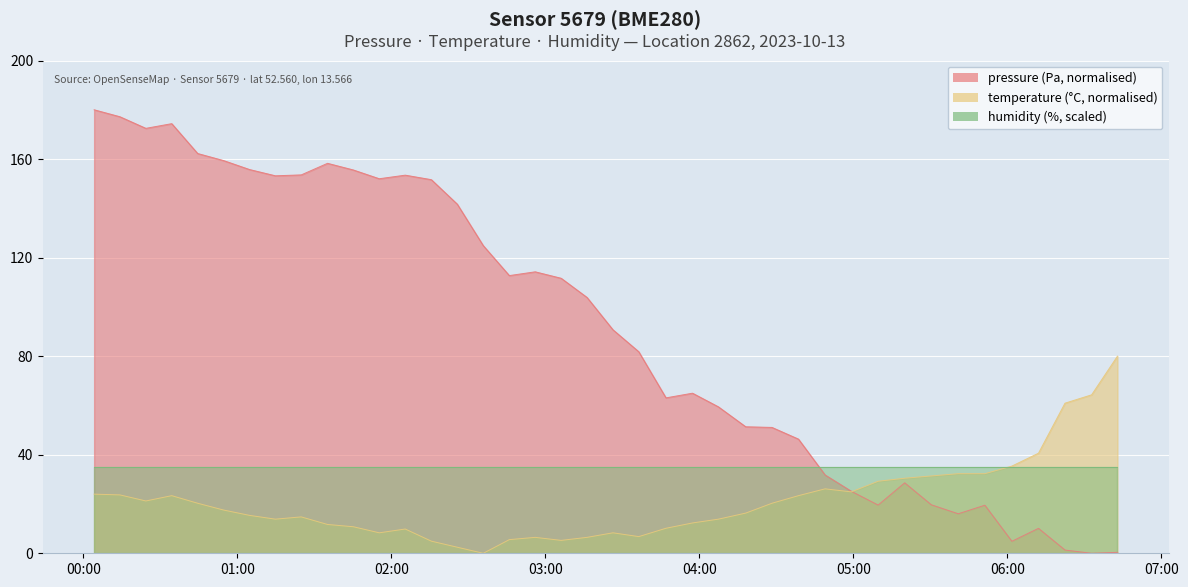

How many interior local peaks does the temperature series have?

6